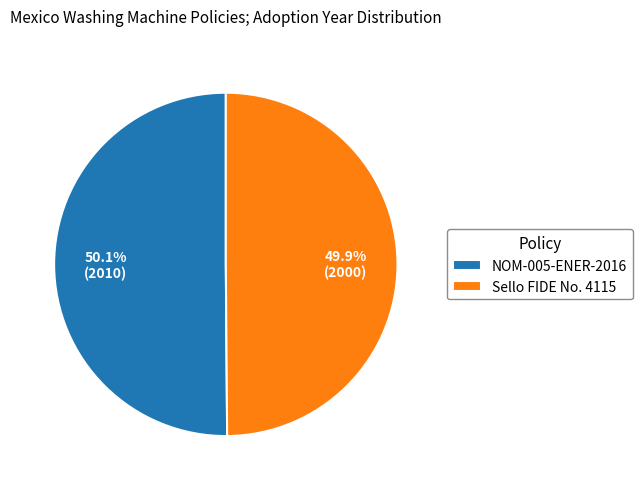

To the nearest percent, what percentage of the pie is NOM-005-ENER-2016?

50%